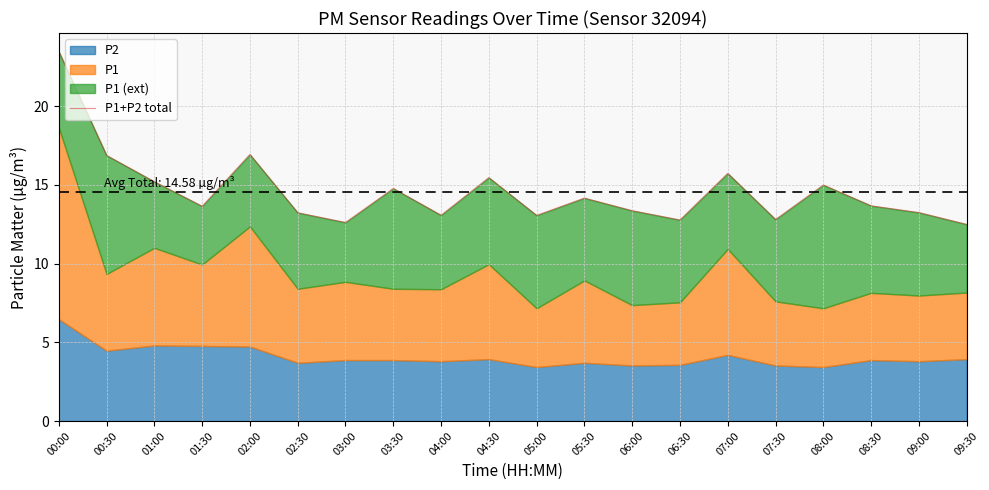

What is the maximum value shown in the chart?

23.5